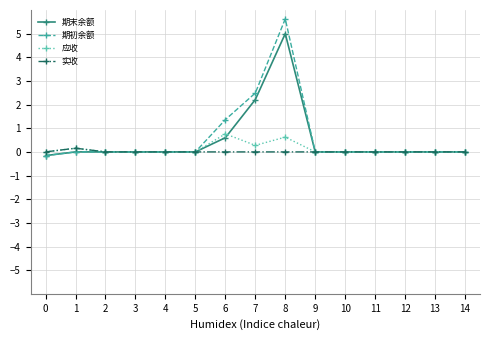

List the series in order of their peak value, highest first.

期初余额, 期末余额, 应收, 实收